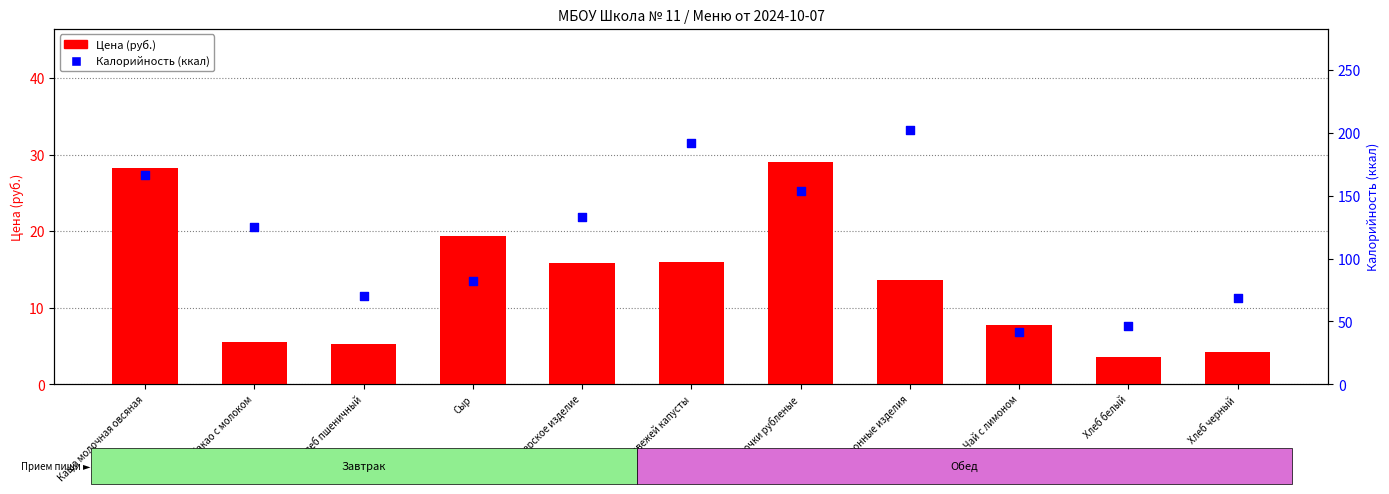

Which series reaches the maximum Y coordinate?

Калорийность (ккал)